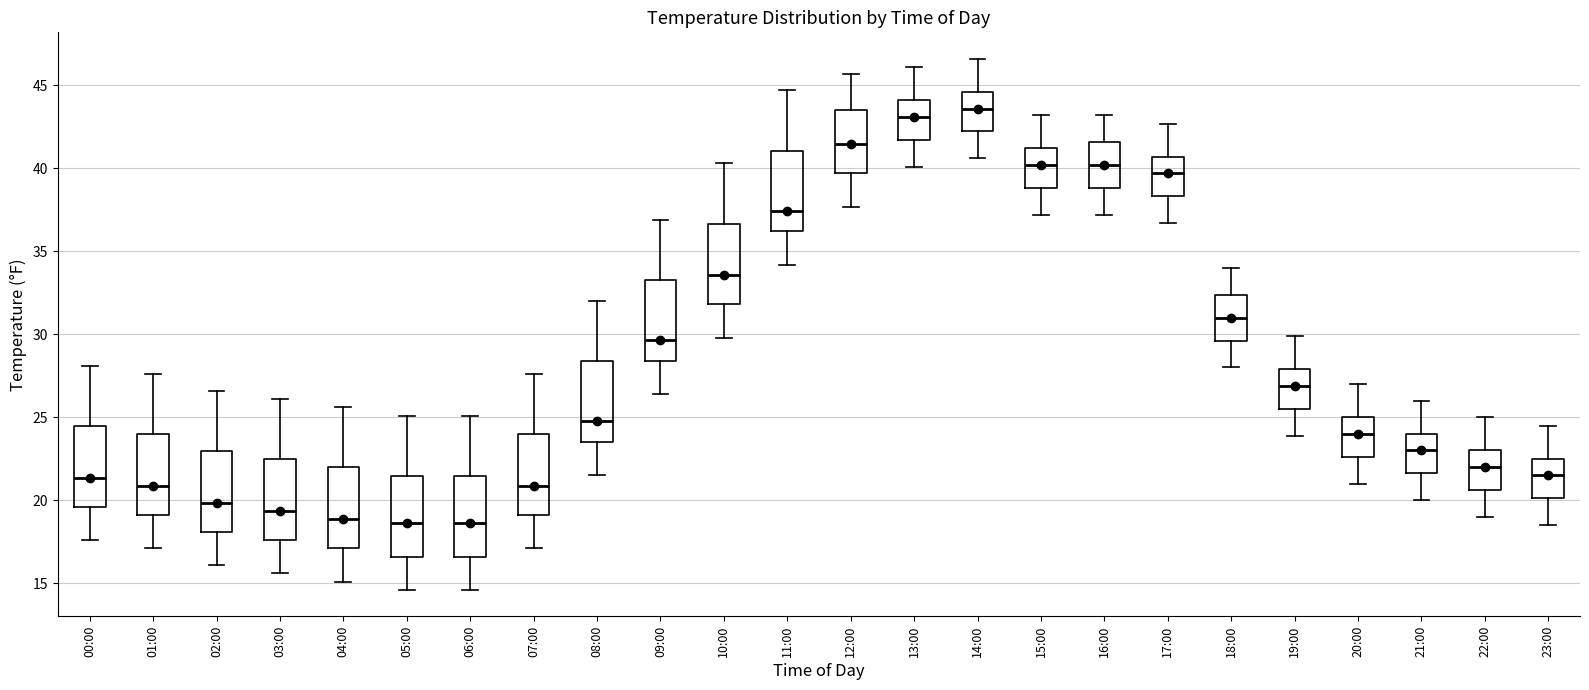

Where does the median line of the box for 11:00 sit on the y-axis? The values are not printed on the chart, so give them approximately, as read against the axis.

37.5